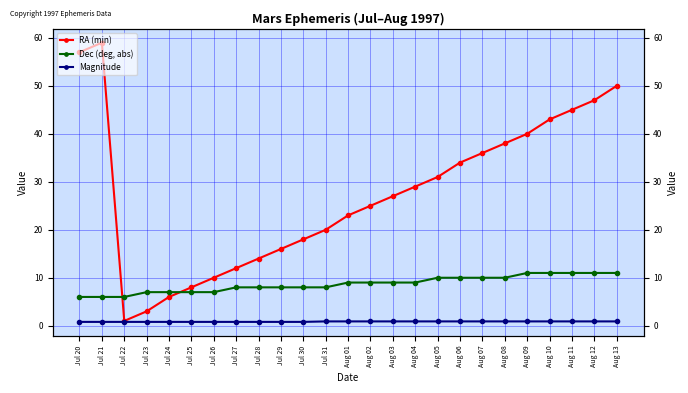

True or false: Magnitude and RA (min) cross at least once.

False